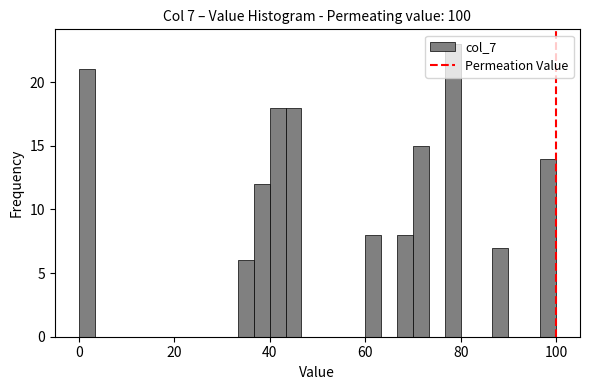

Read against the x-axis, roughly where is the centre of the tallest bar?

78